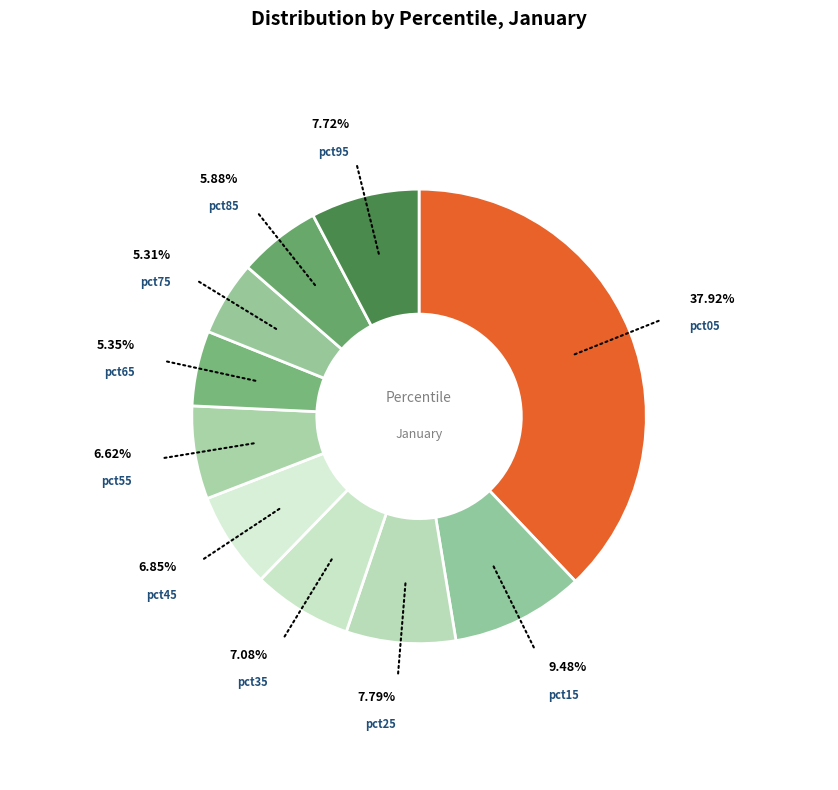

How much of the chart is everything except pct85?

94.1%